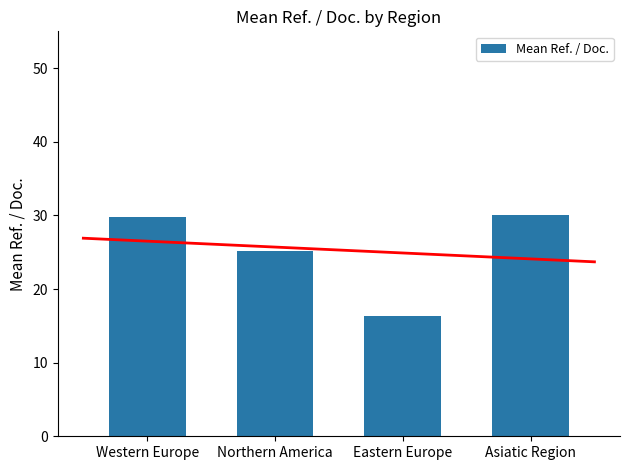

Approximately how many times larger is the value at Northern America compared to Asiatic Region?

0.8